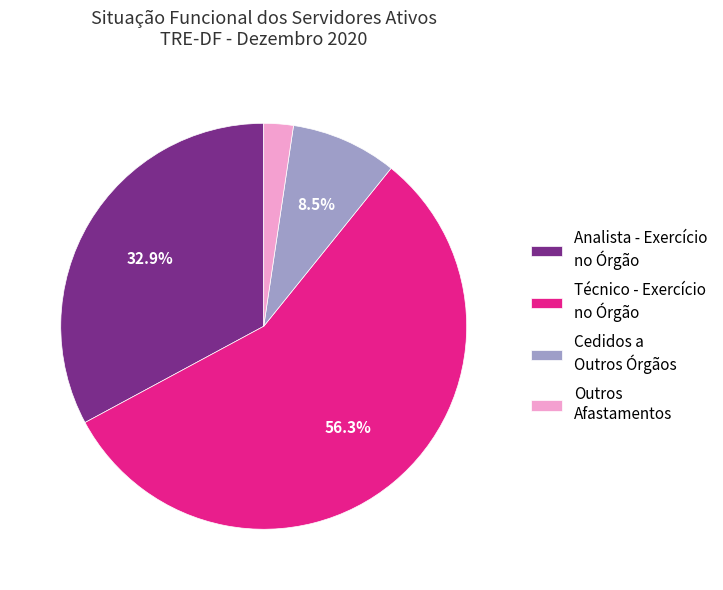

How many slices are in this pie chart?

4